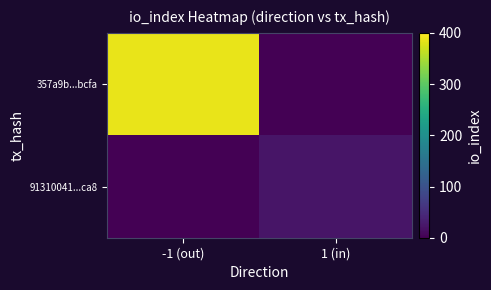

What is the greatest value displayed?

386